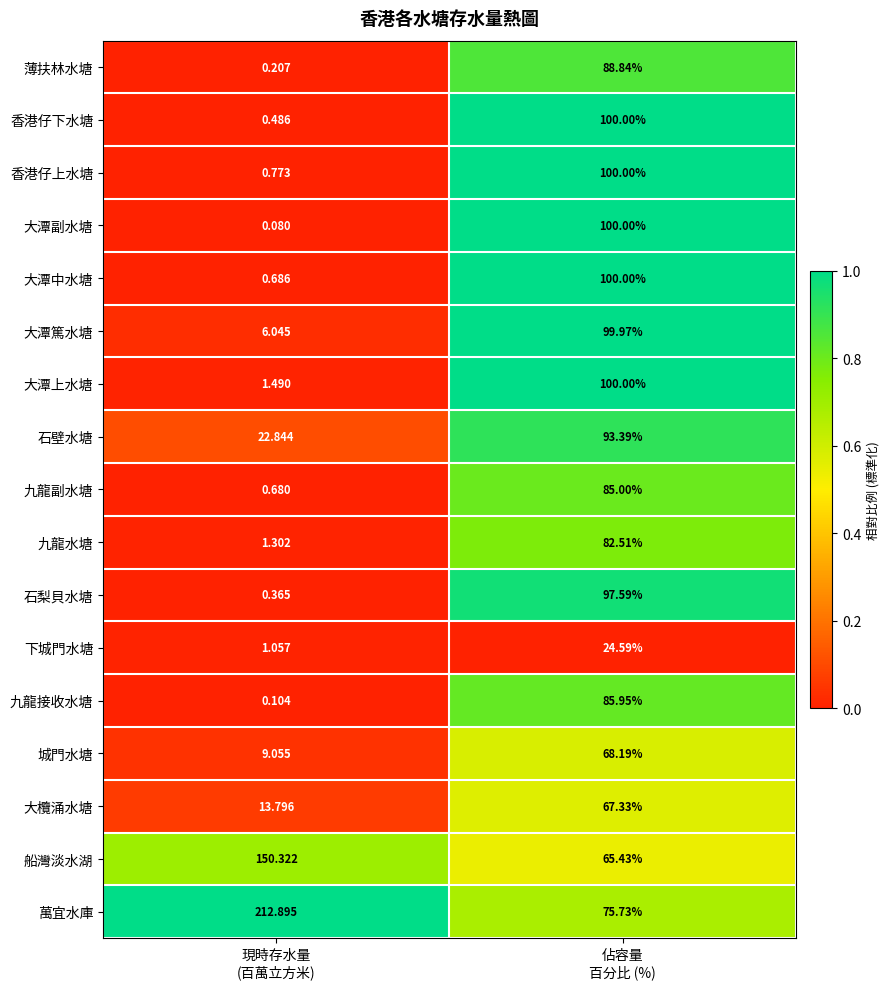

Which series has the largest range (max minus min)?

萬宜水庫